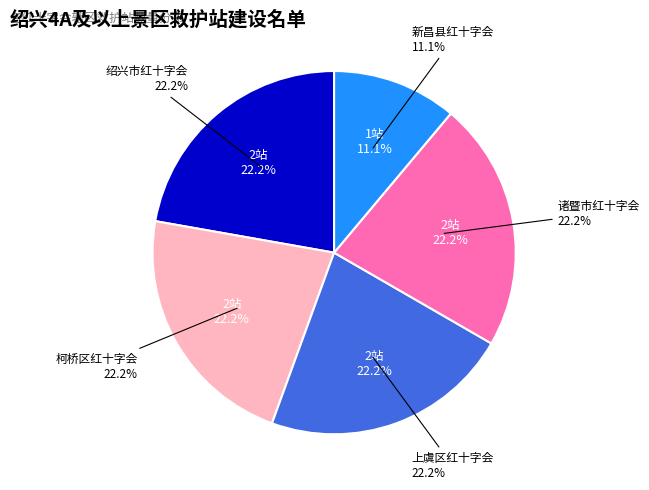

Which category has the smallest portion of the pie?

新昌县红十字会